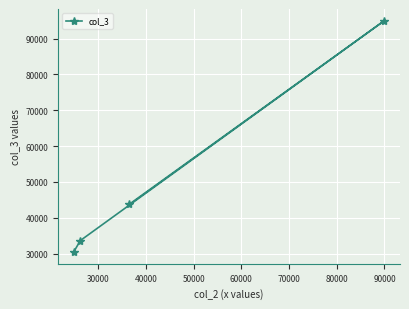

Is this an area chart (filled region under the line)?

No